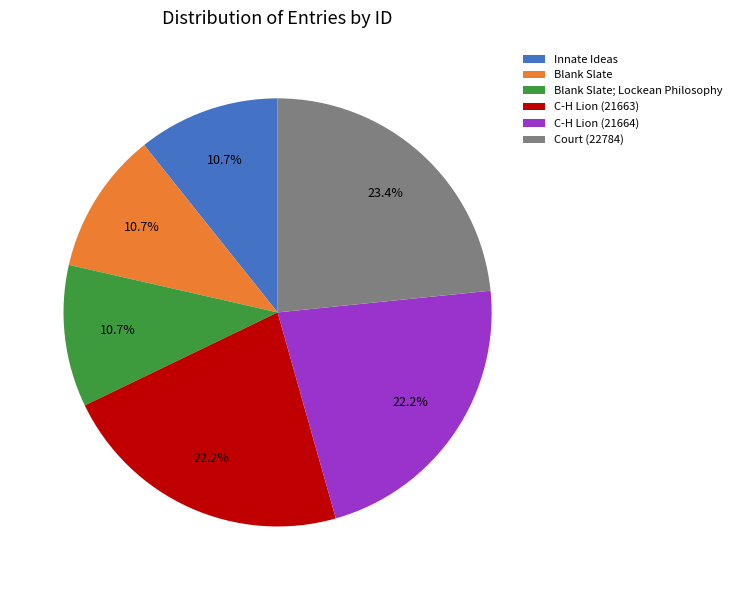

Does Court (22784) account for over 50% of the chart?

No